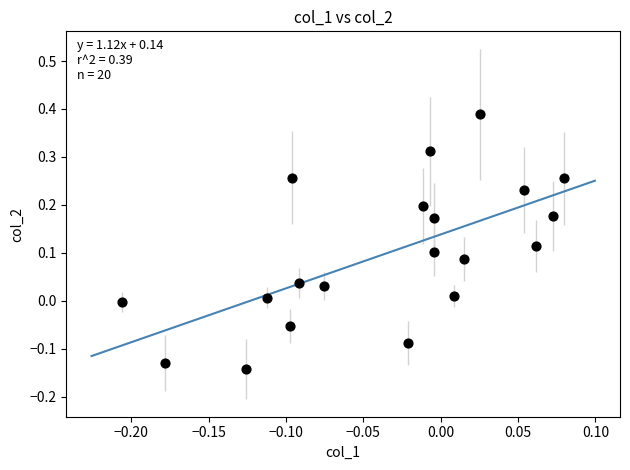

What is the range of Y values (max minus min)?

0.5